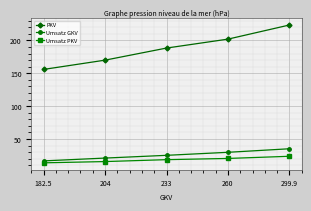

Read the Umsatz GKV value at 260.

29.7